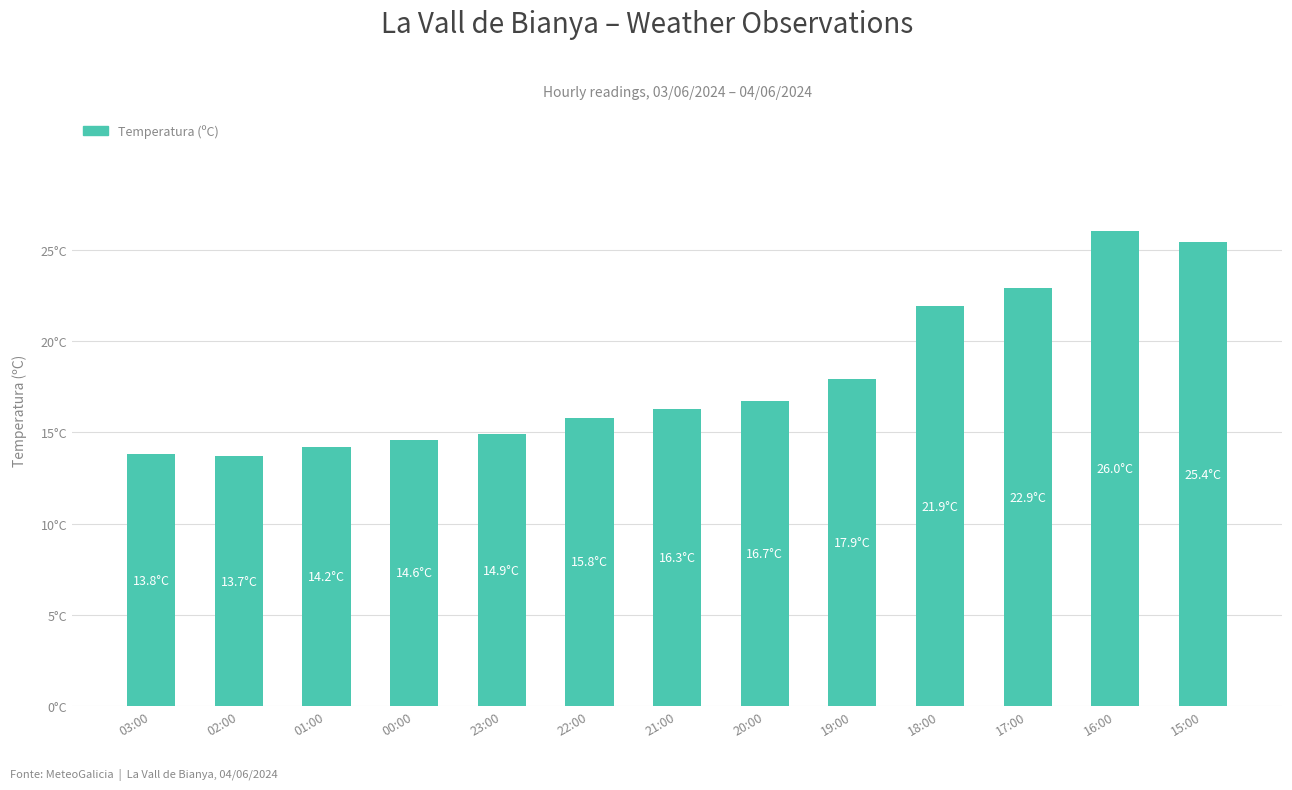

Are the bars horizontal?

No